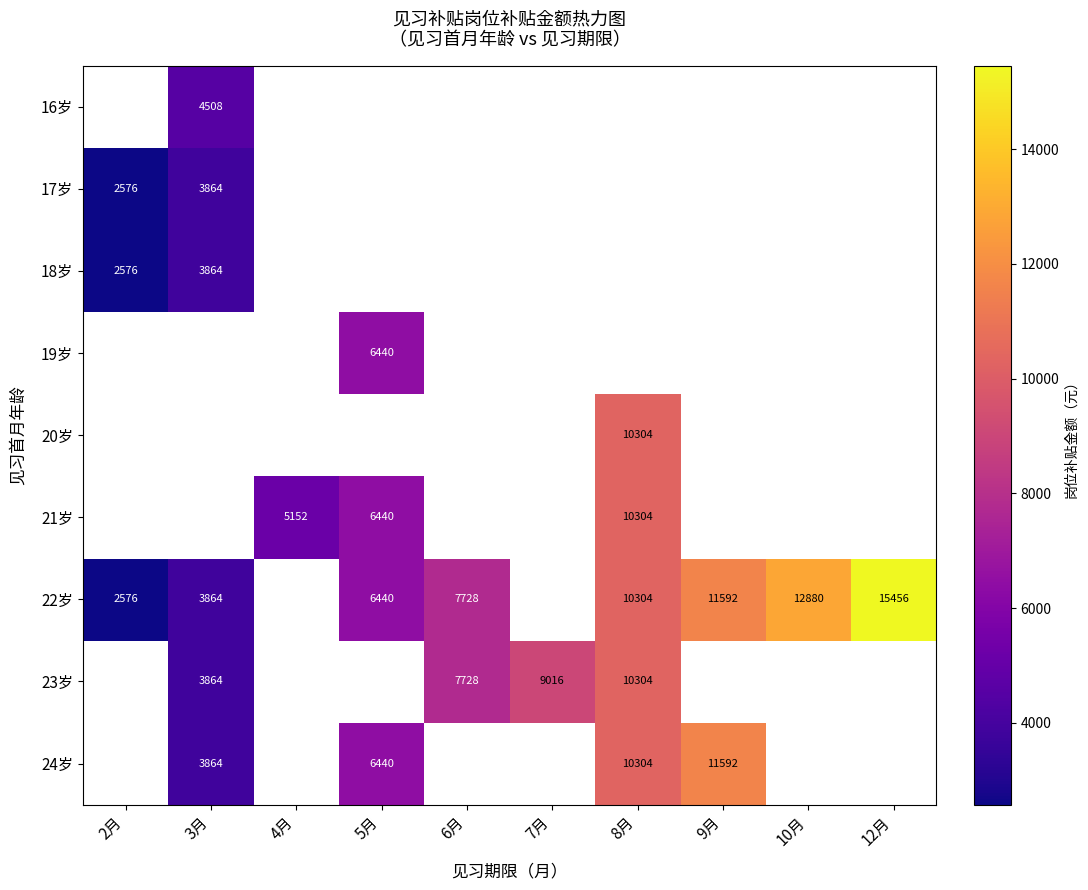

What is the smallest value displayed?

2576.0